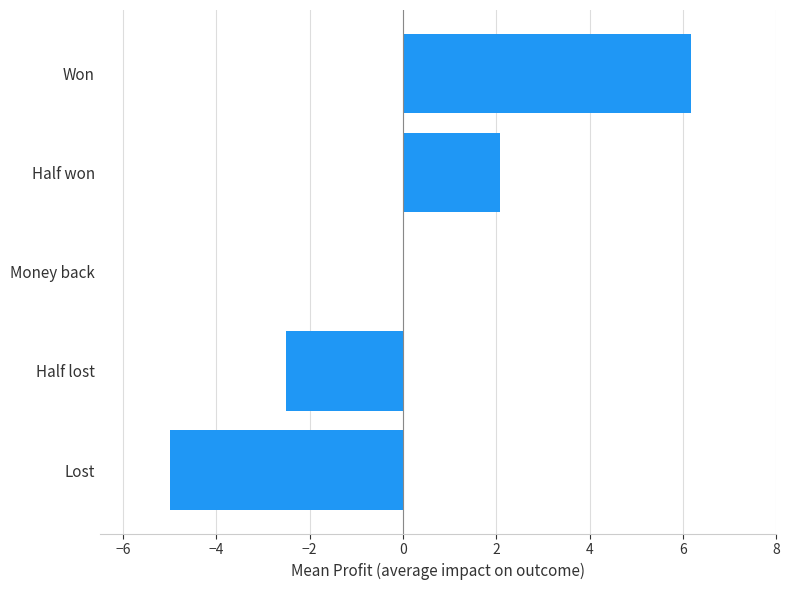

Reading top to bottom, what are all the values shown in this chart?

Won=6.2	Half won=2.1	Money back=0.0	Half lost=-2.5	Lost=-5.0